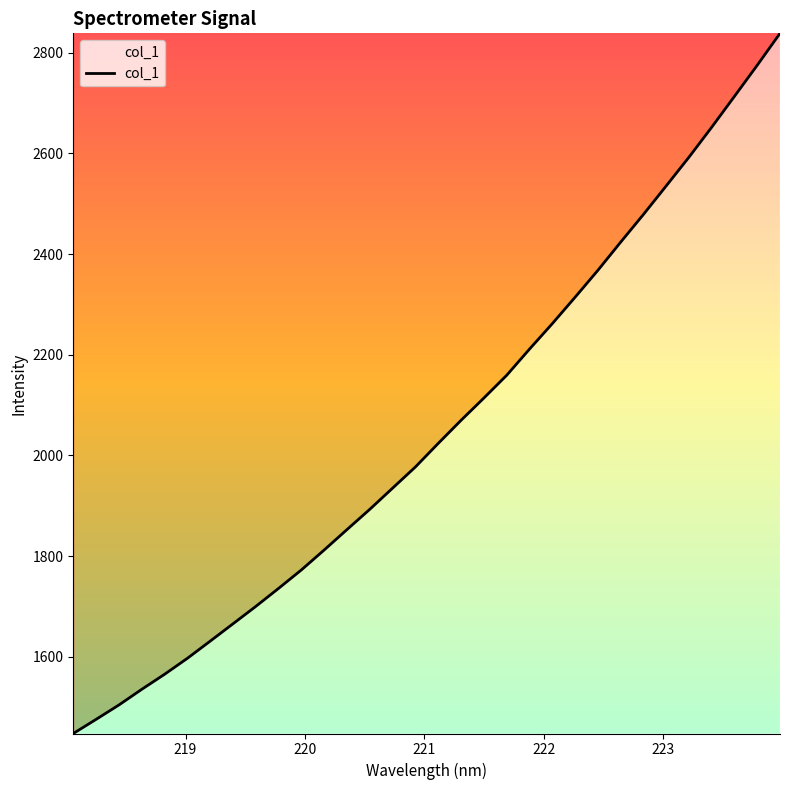

What is the difference between the maximum and minimum values?

1390.5